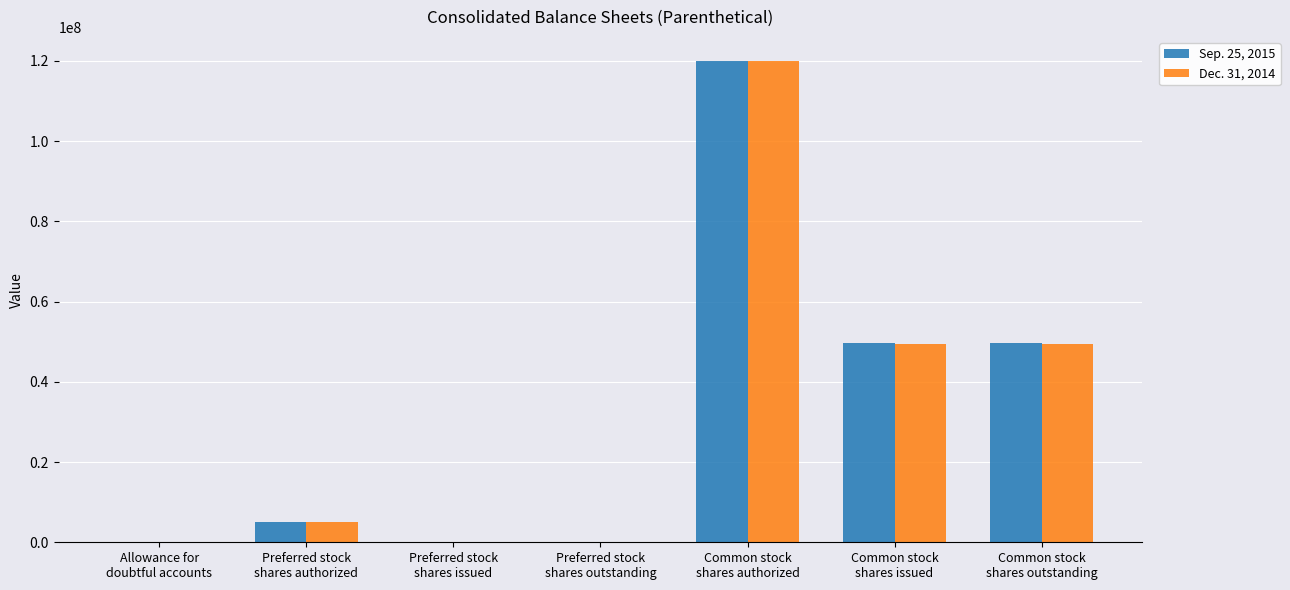

What is the greatest value displayed?

120000000